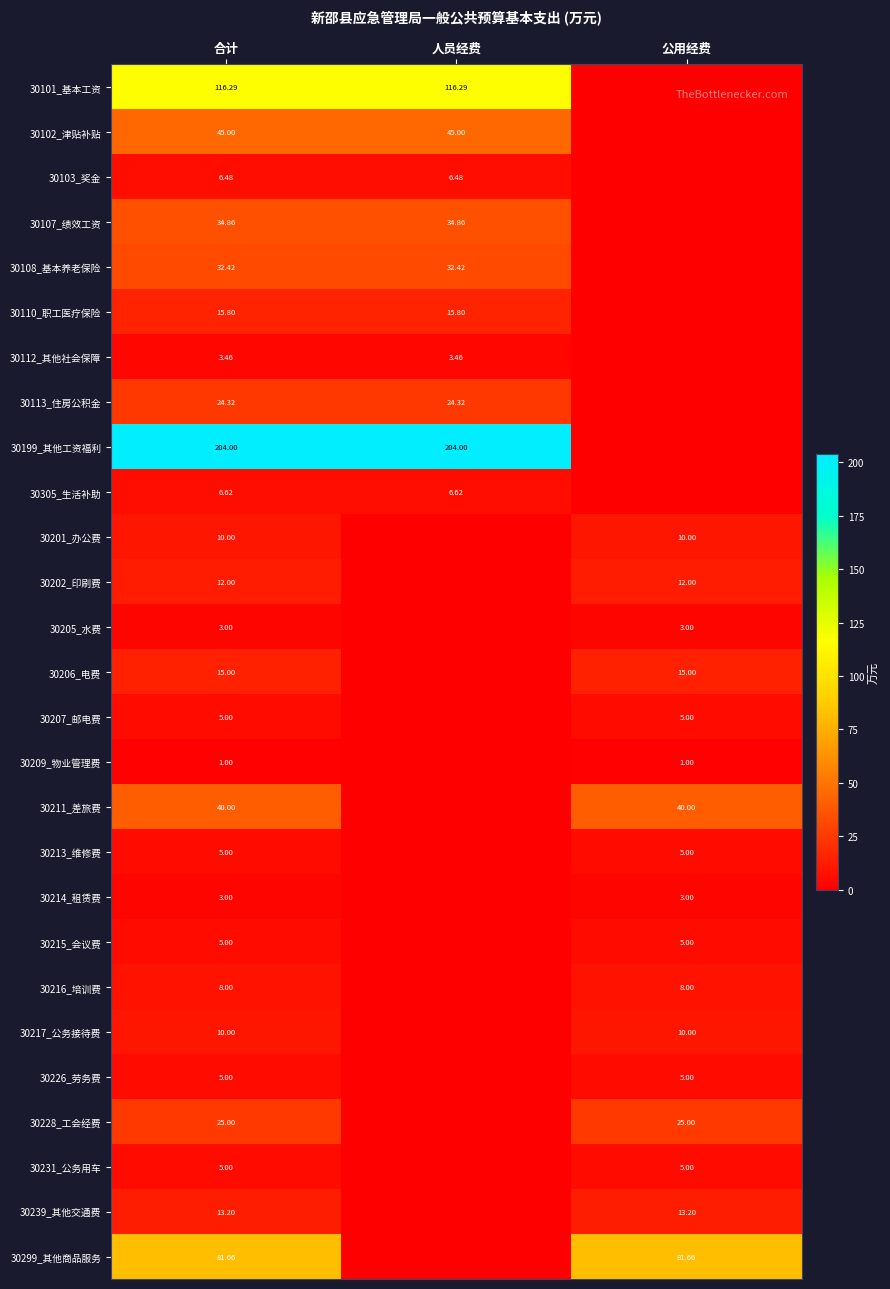

Is the value of 30305_生活补助 at 合计 greater than the value of 30201_办公费 at 公用经费?

No